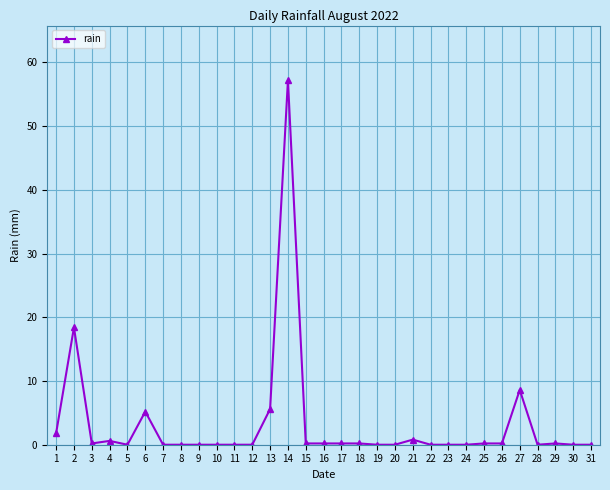

Where is the first local maximum?

2